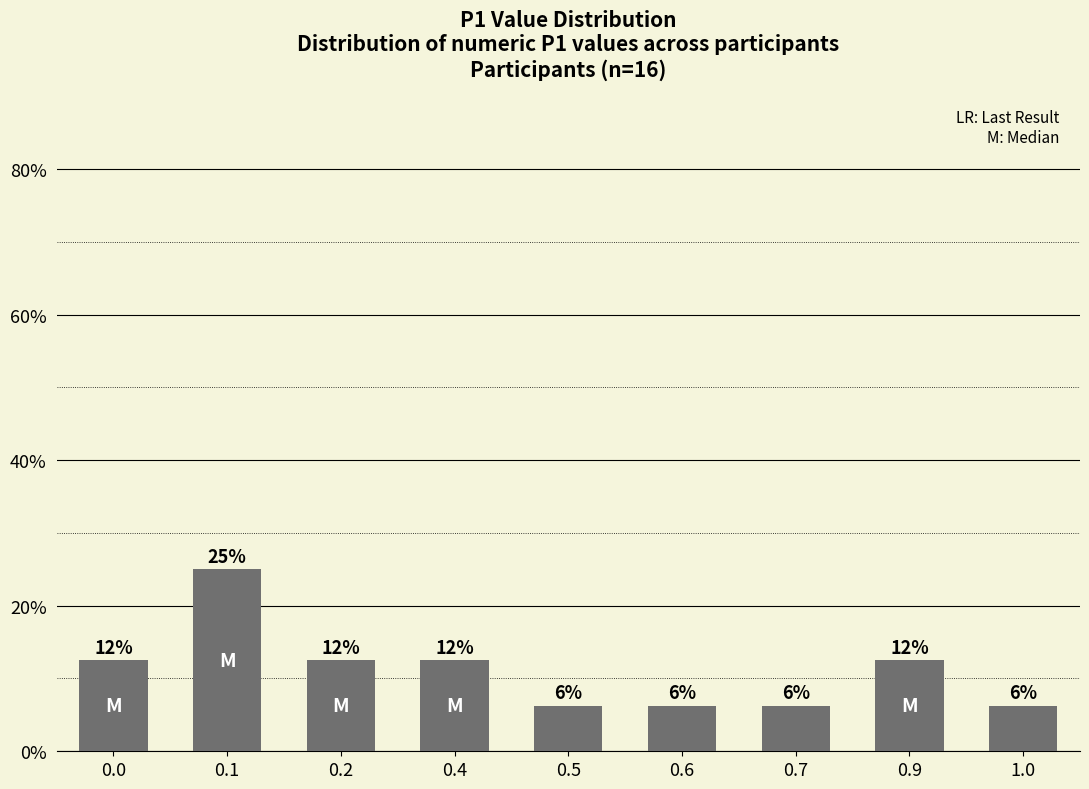

What is the sum of the values at 0.5 and 0.0?

18.8